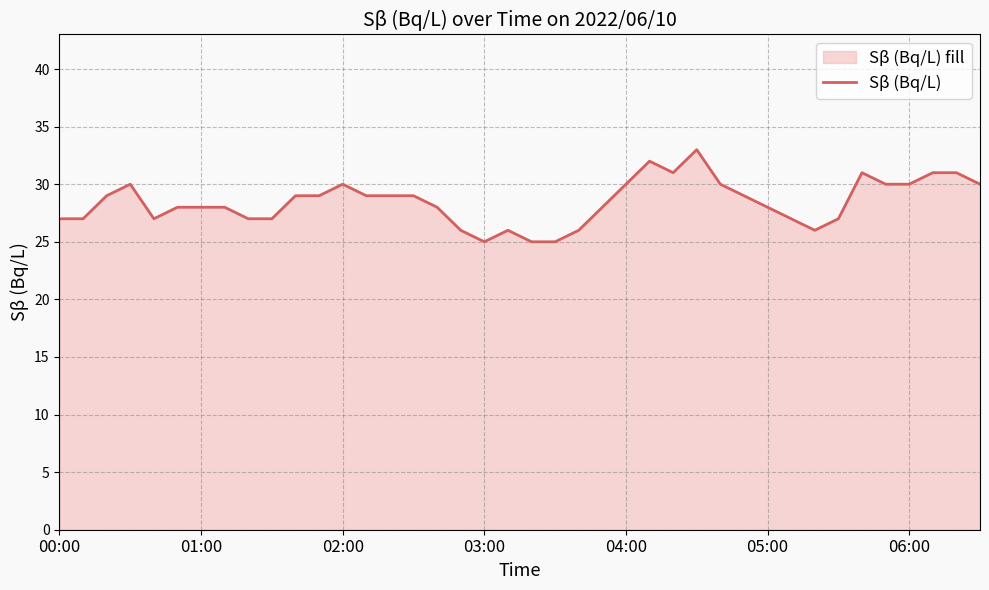

True or false: there are more than 1 points higher than both neighbors.

True